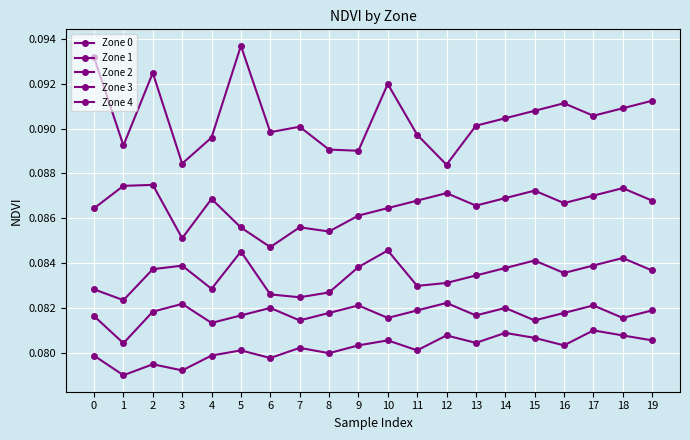

The value of Zone 0 at 4 is 0.1. True or false?

True